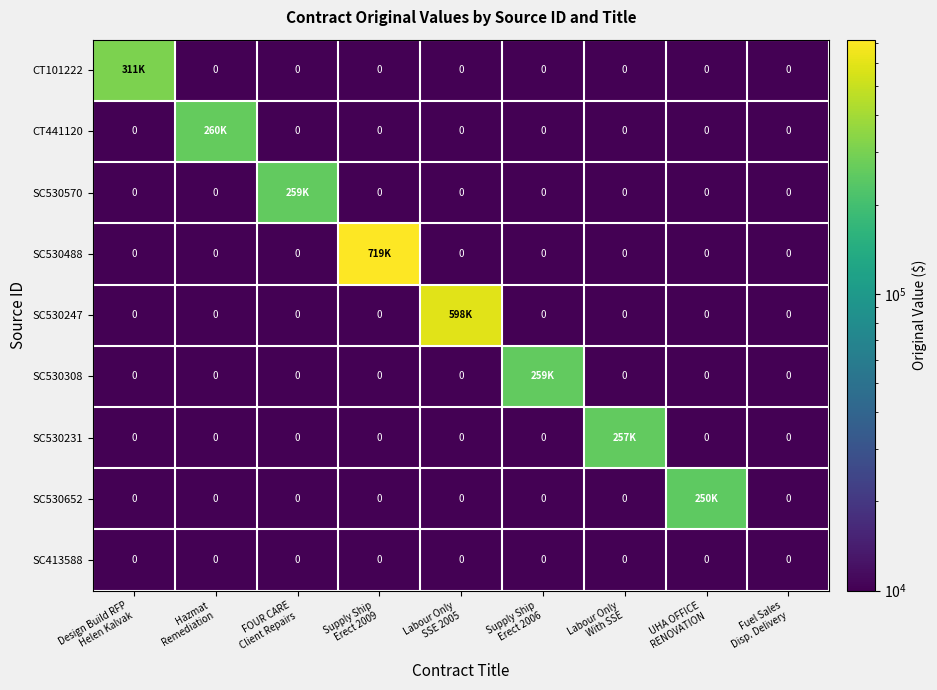

Which category has the highest value across all series?

Supply Ship
Erect 2009